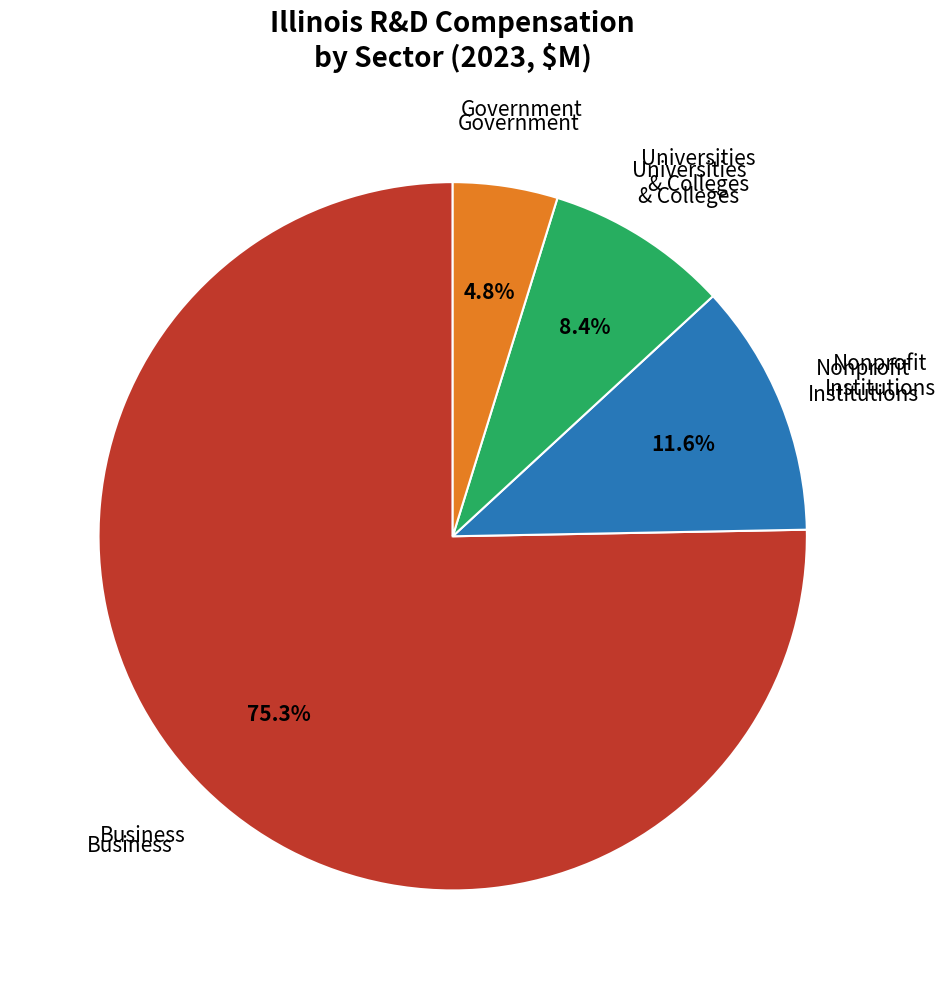

Is there any slice that represents more than half of the pie?

Yes